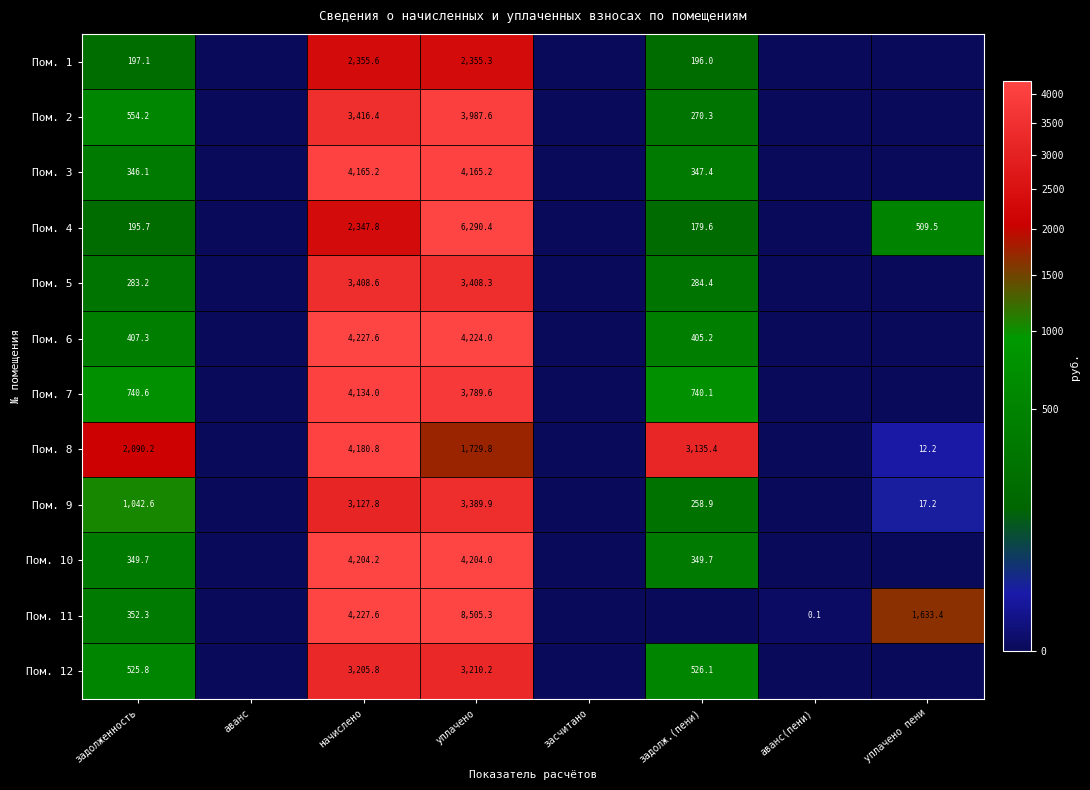

The Пом. 6 series shows 4227.6 at начислено. True or false?

True